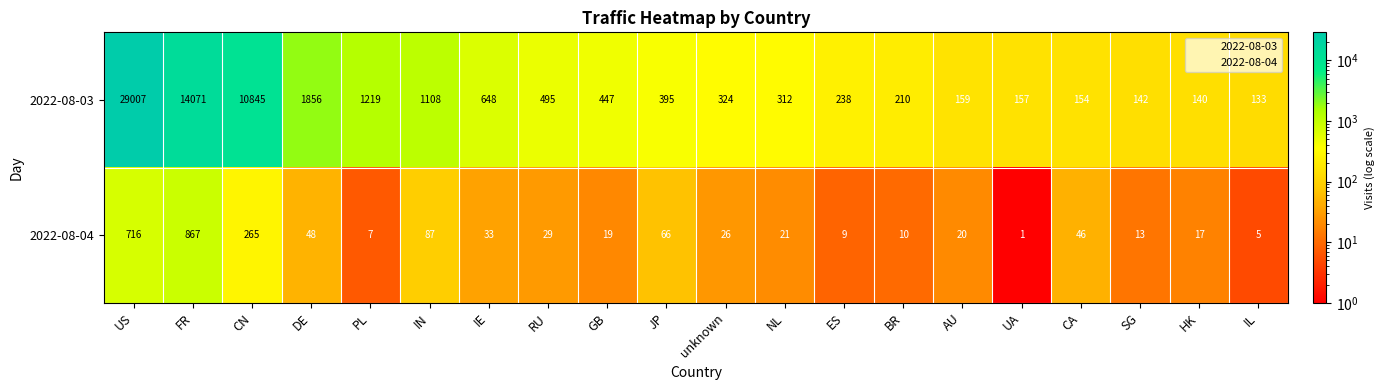

How many data points does each series have?

20